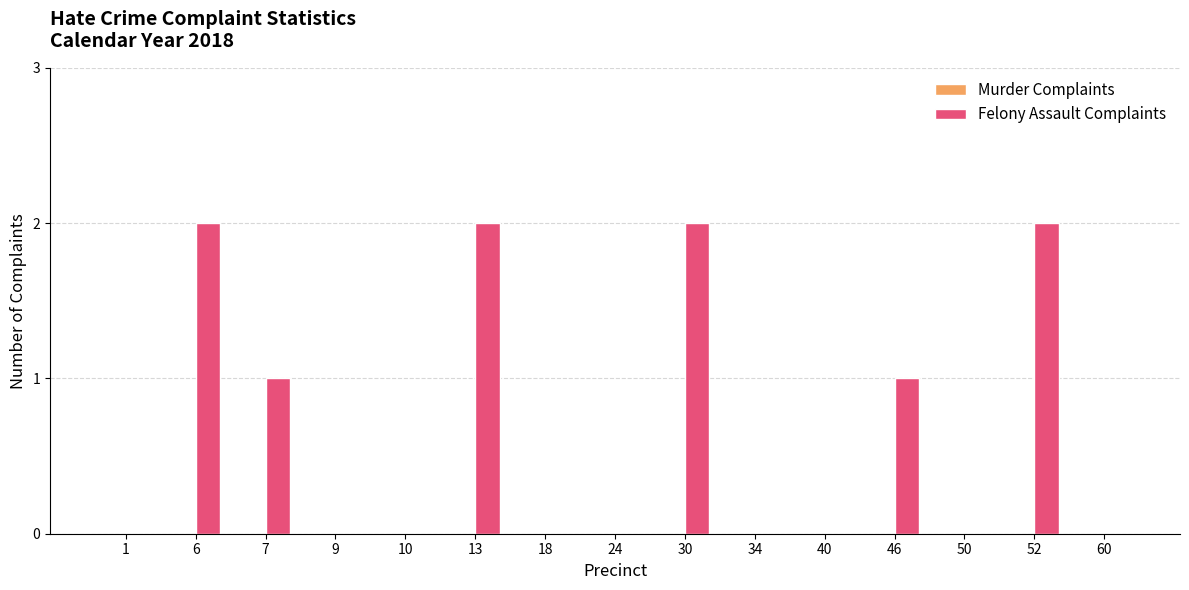

Reading left to right, what are all the values shown in this chart?

1=0	6=2	7=1	9=0	10=0	13=2	18=0	24=0	30=2	34=0	40=0	46=1	50=0	52=2	60=0